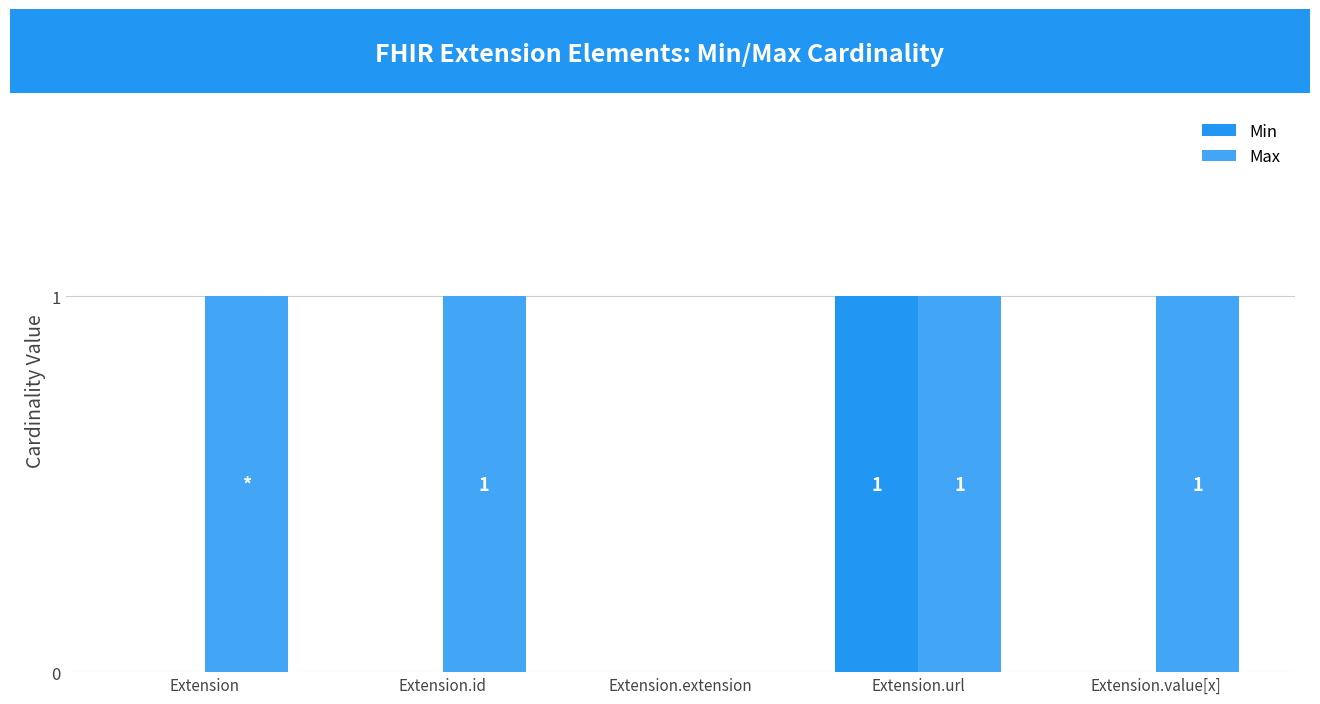

Are the bars horizontal?

No